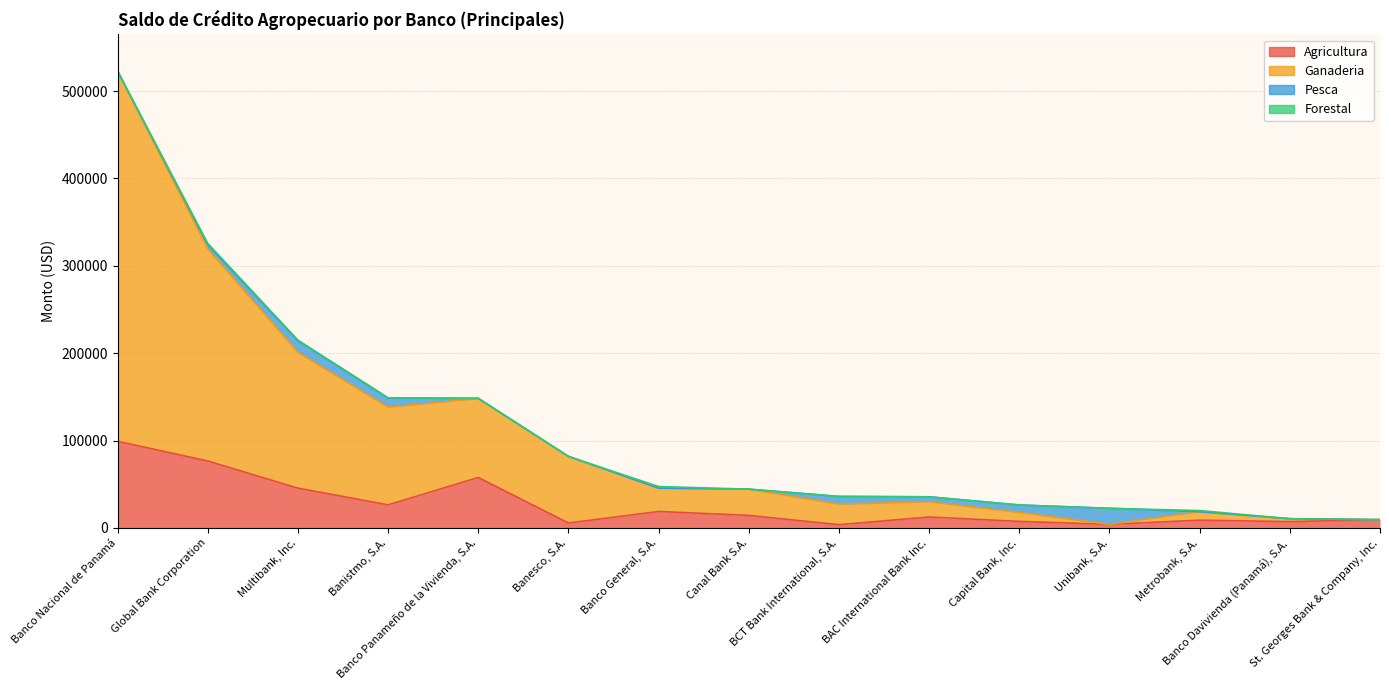

What is the minimum value shown in the chart?

3724.2